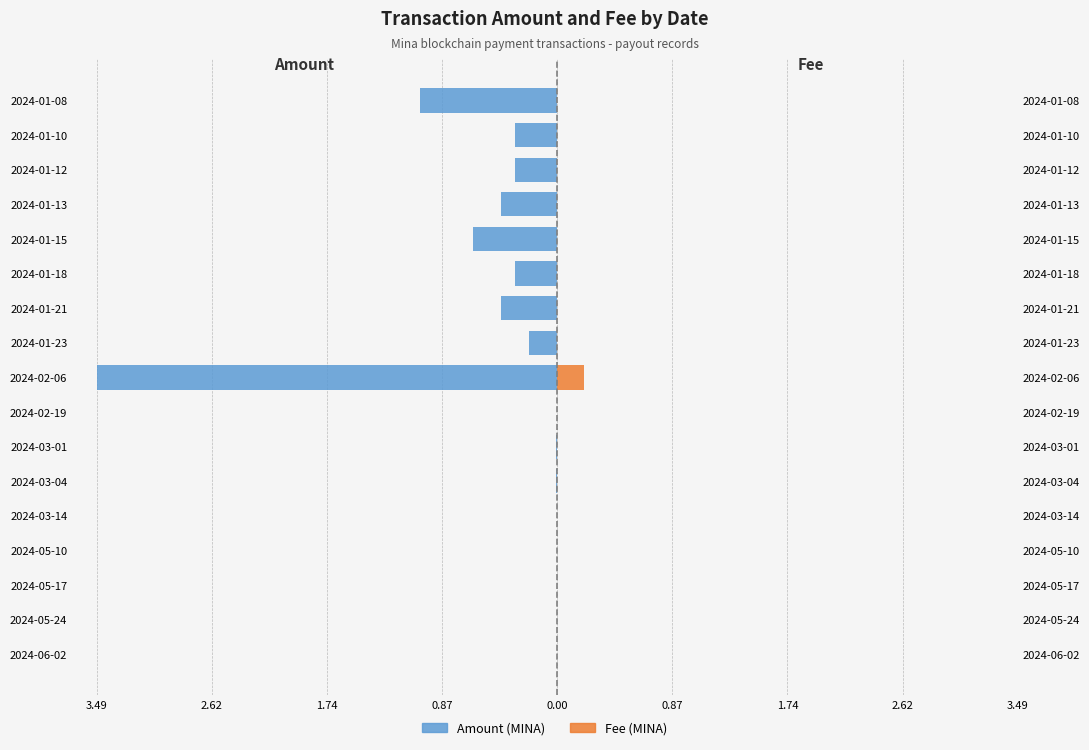

How many bars are there in total?

34